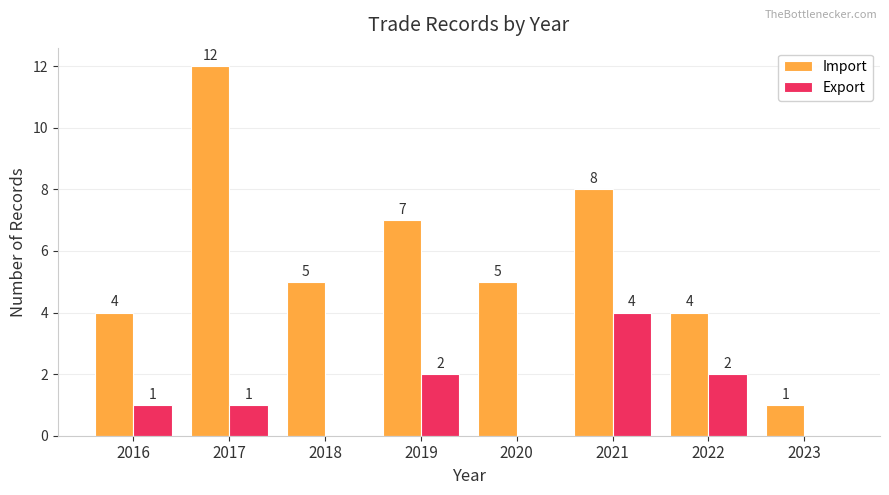

Is the value of Import at 2019 greater than the value of Export at 2022?

Yes